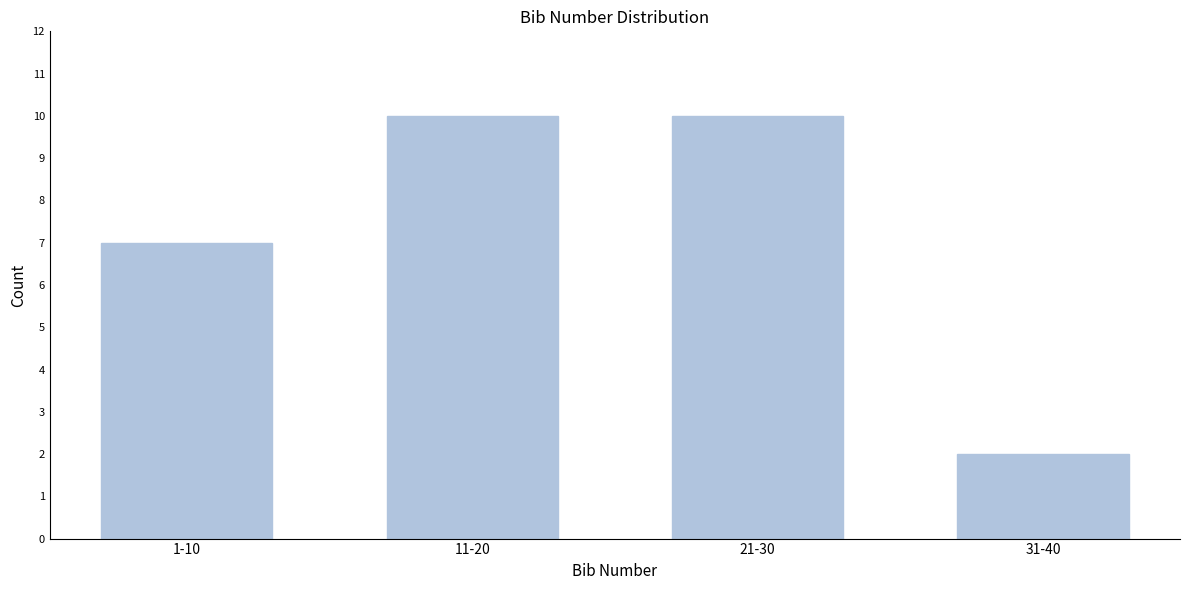

Reading left to right, what are all the values shown in this chart?

7	10	10	2